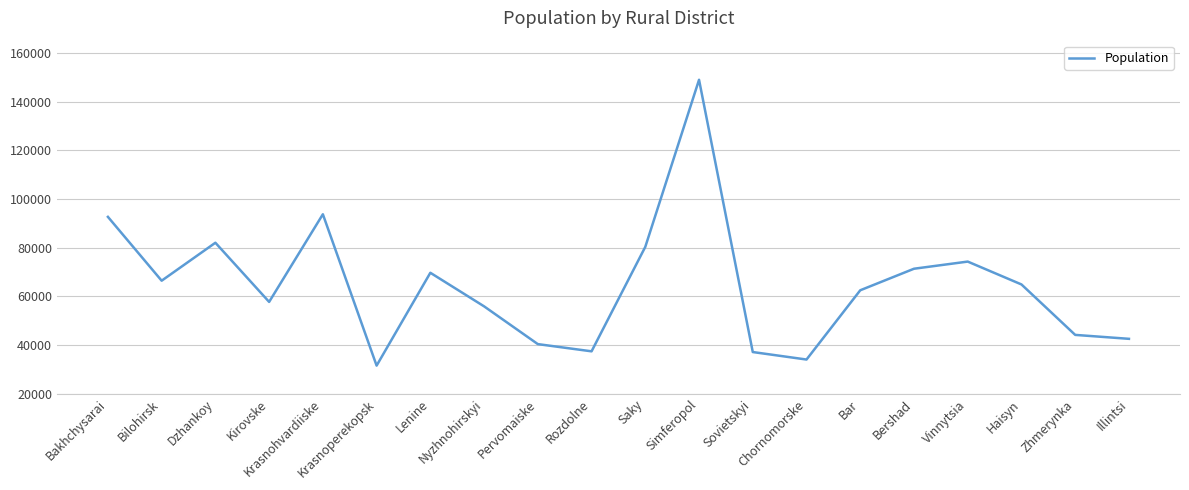

What position from the left is Zhmerynka?

19